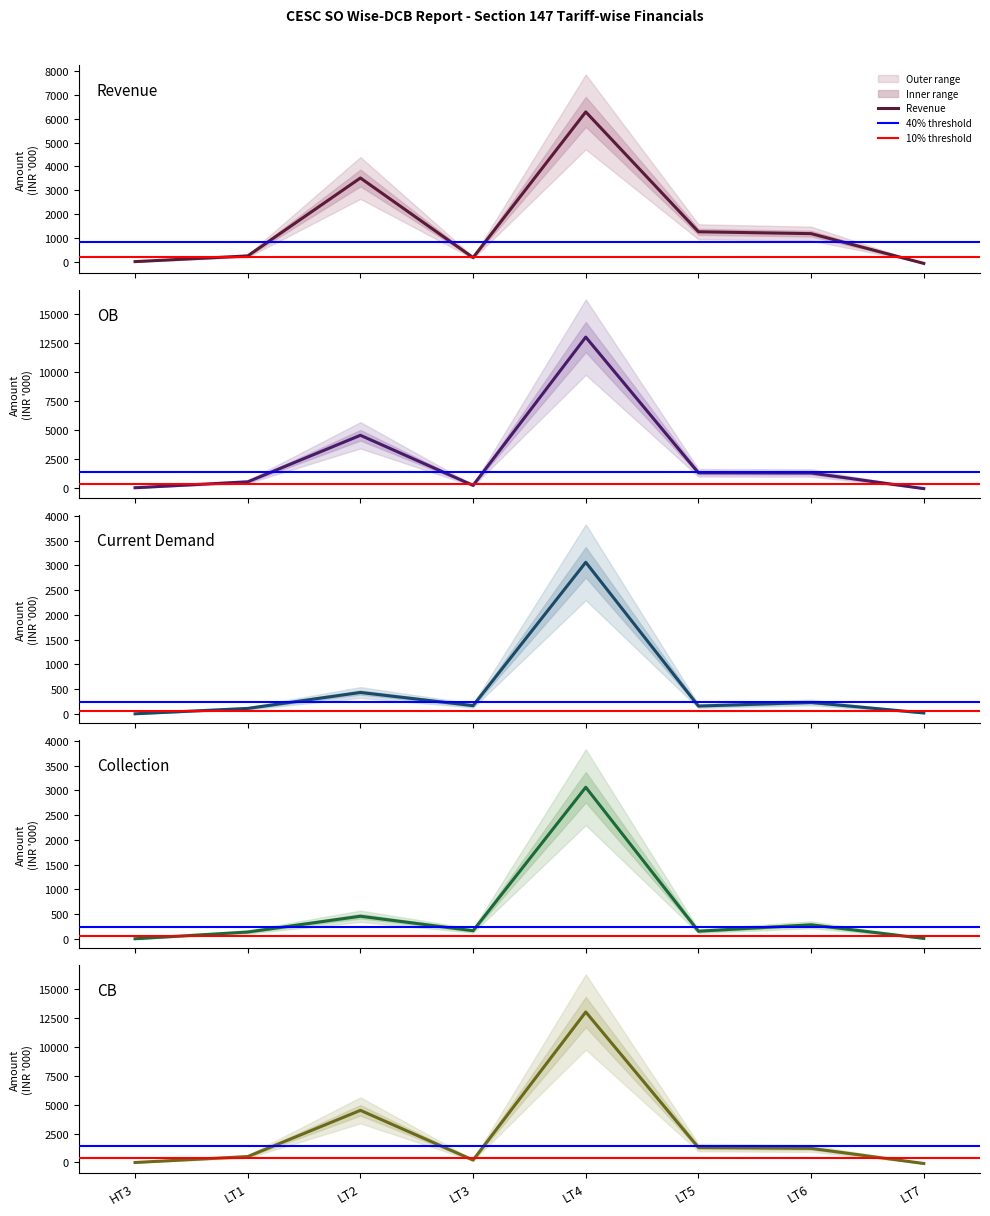

In Current Demand, how many points are lower than both neighbors (excluding endpoints)?

2